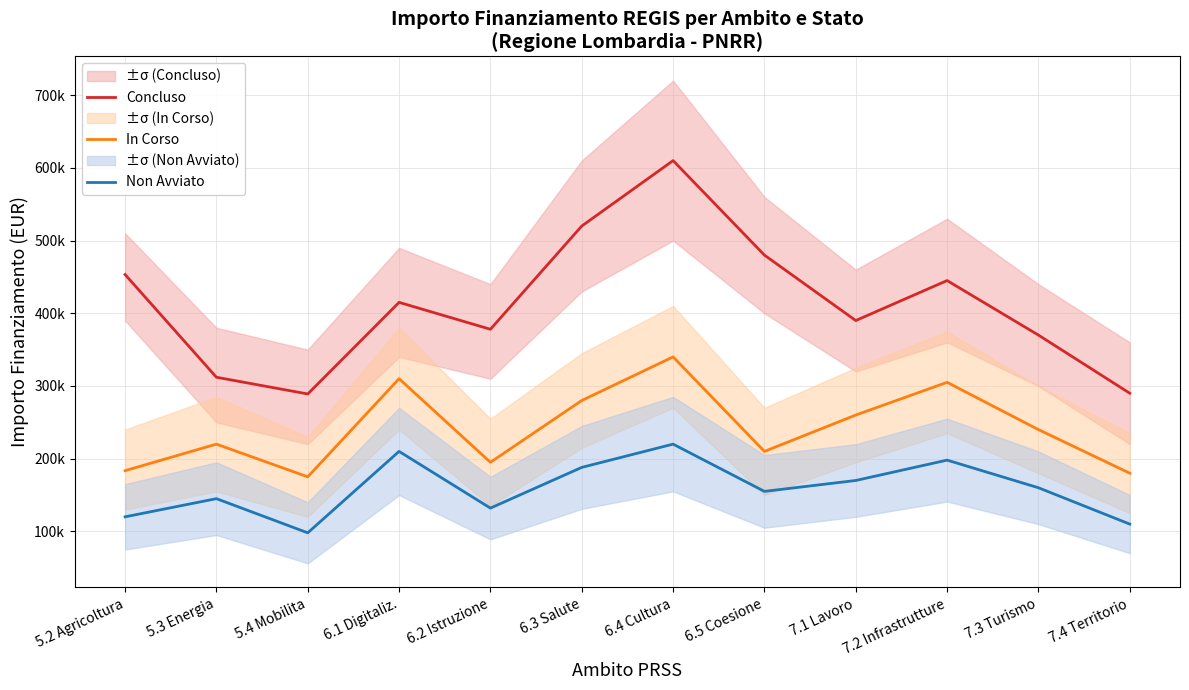

At how many categories does at least one series exceed 192131?

12